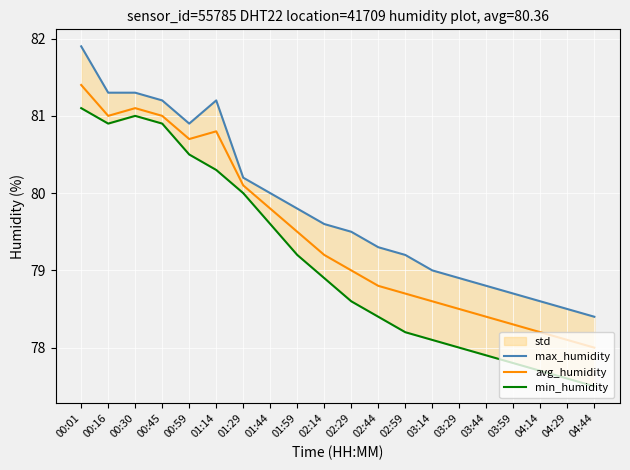

True or false: avg_humidity and max_humidity cross at least once.

False